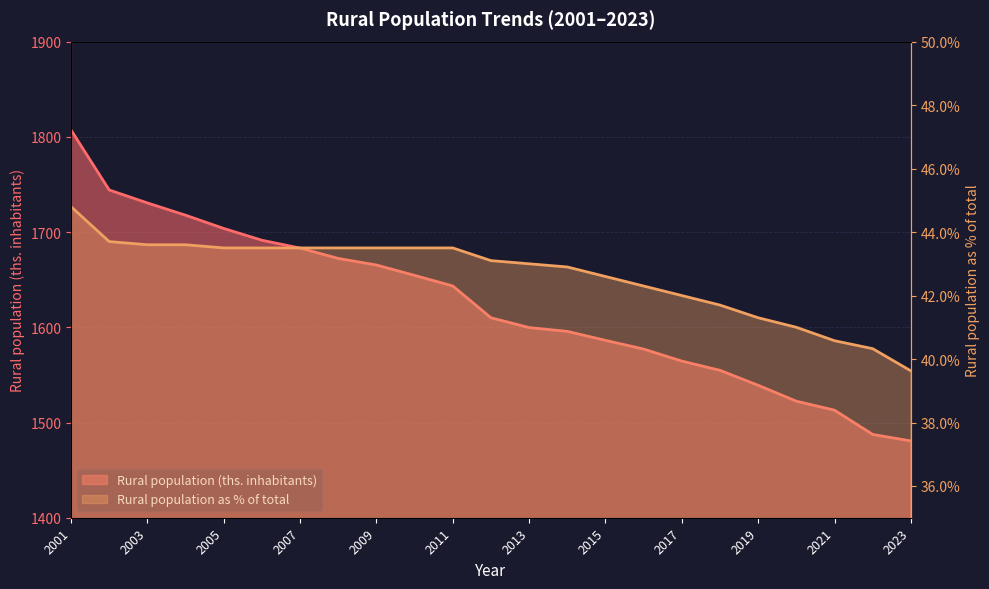

What is the difference between the maximum and second lowest values in the Rural population (ths. inhabitants) series?

319.7